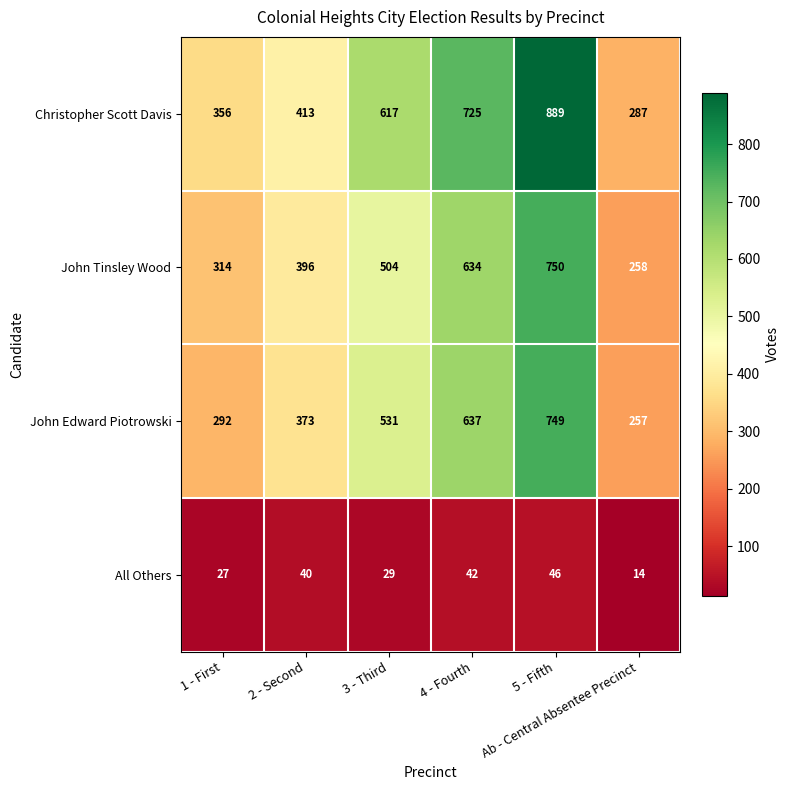

At 2 - Second, list the series in order from largest to smallest.

Christopher Scott Davis, John Tinsley Wood, John Edward Piotrowski, All Others